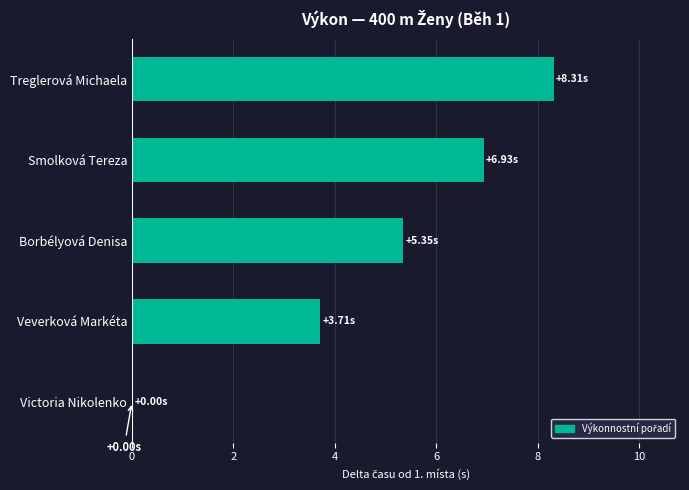

Where is the data nearest to the value 4?

Veverková Markéta